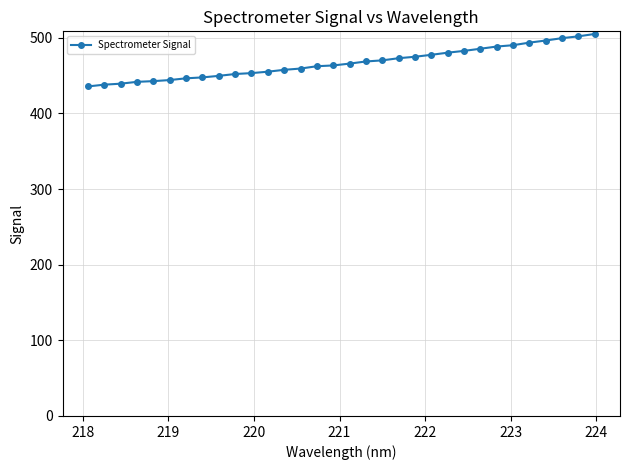

What is the minimum value shown in the chart?

435.8